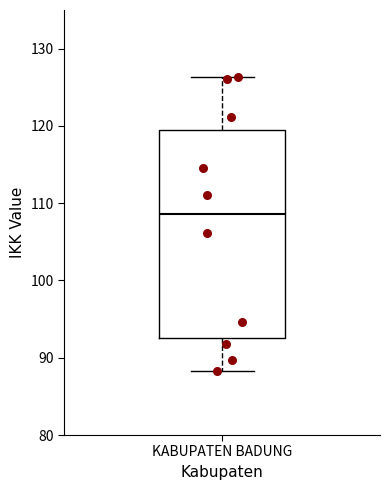

Where is the upper edge of the box for KABUPATEN BADUNG on the y-axis? The values are not printed on the chart, so give them approximately, as read against the axis.

119